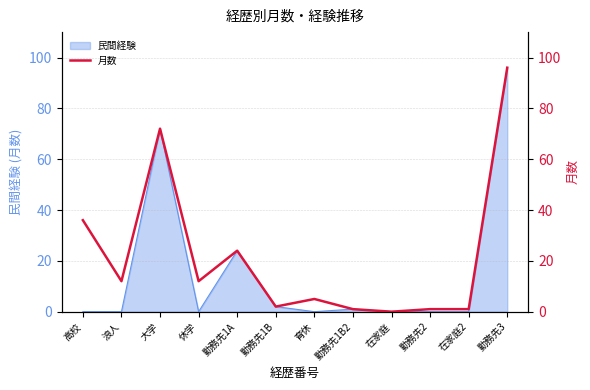

At which label is the value closest to 48?

高校